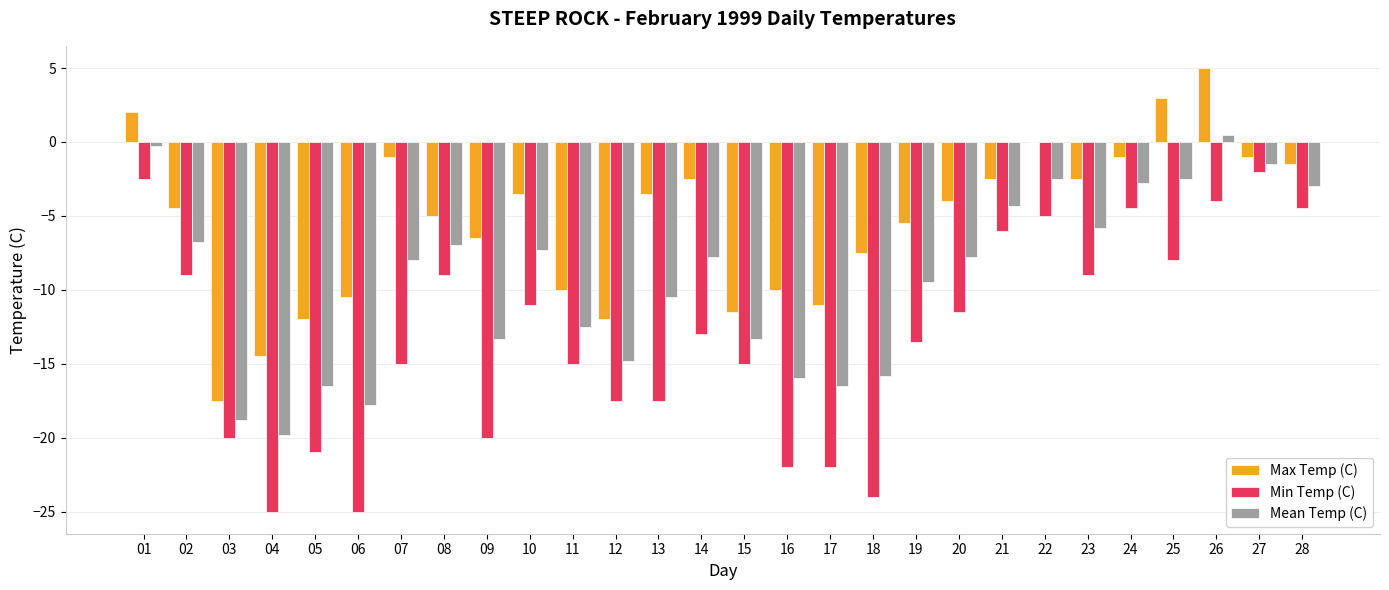

Where does the Max Temp (C) series first go above -4?

01